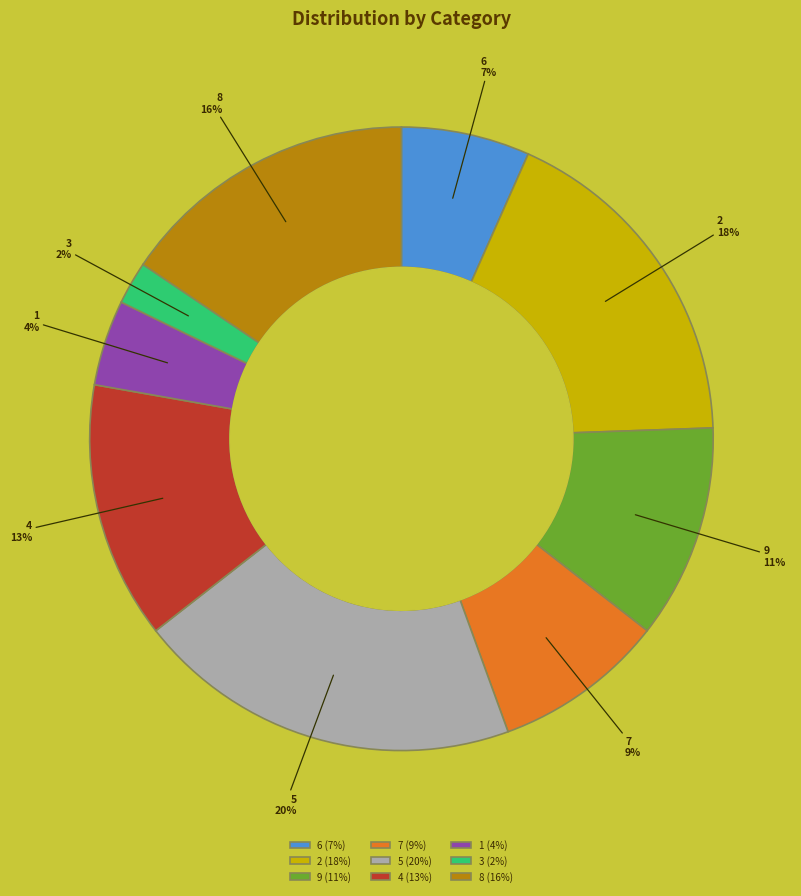

Does any single category account for the majority?

No